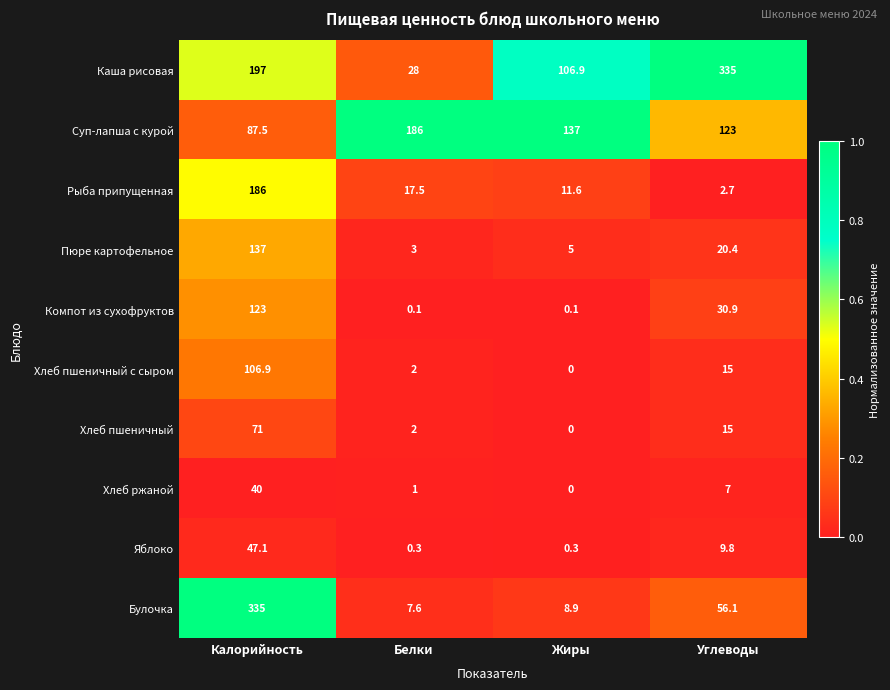

What is the difference between the maximum and second lowest values in the Суп-лапша с курой series?

63.0